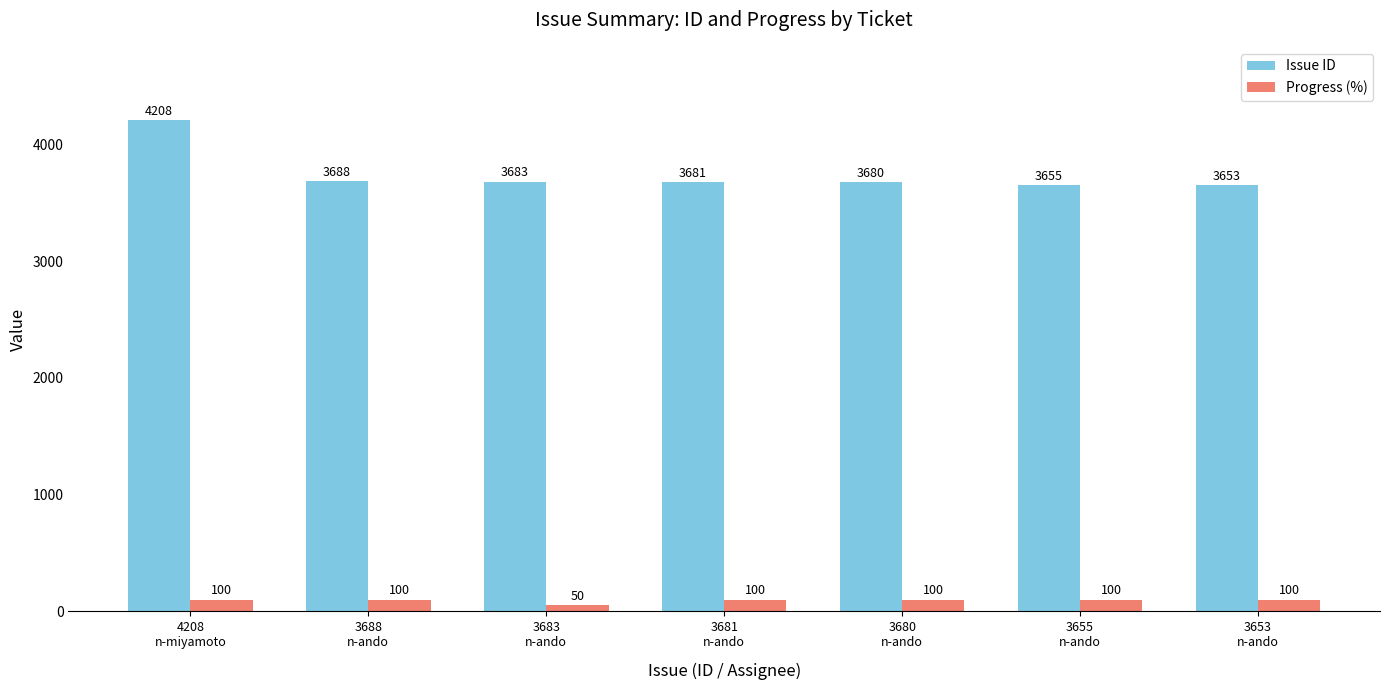

Does the chart contain any negative values?

No